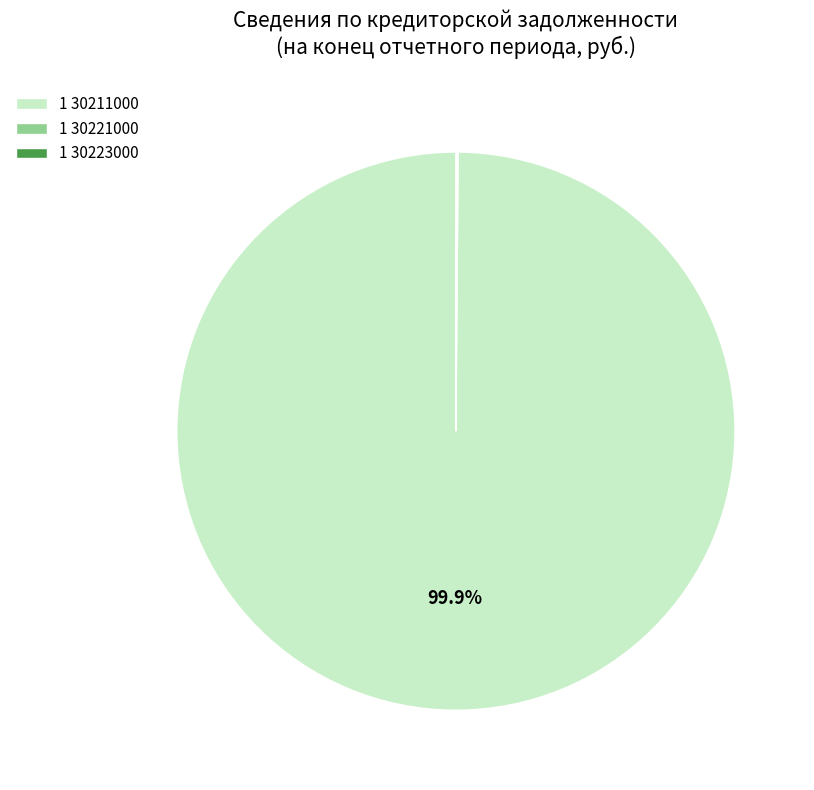

What is the majority slice?

1 30211000